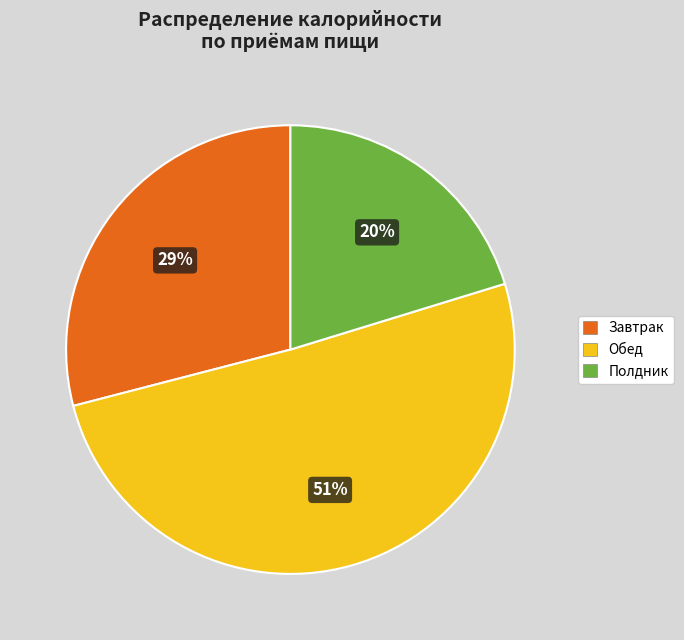

Does any single category account for the majority?

Yes